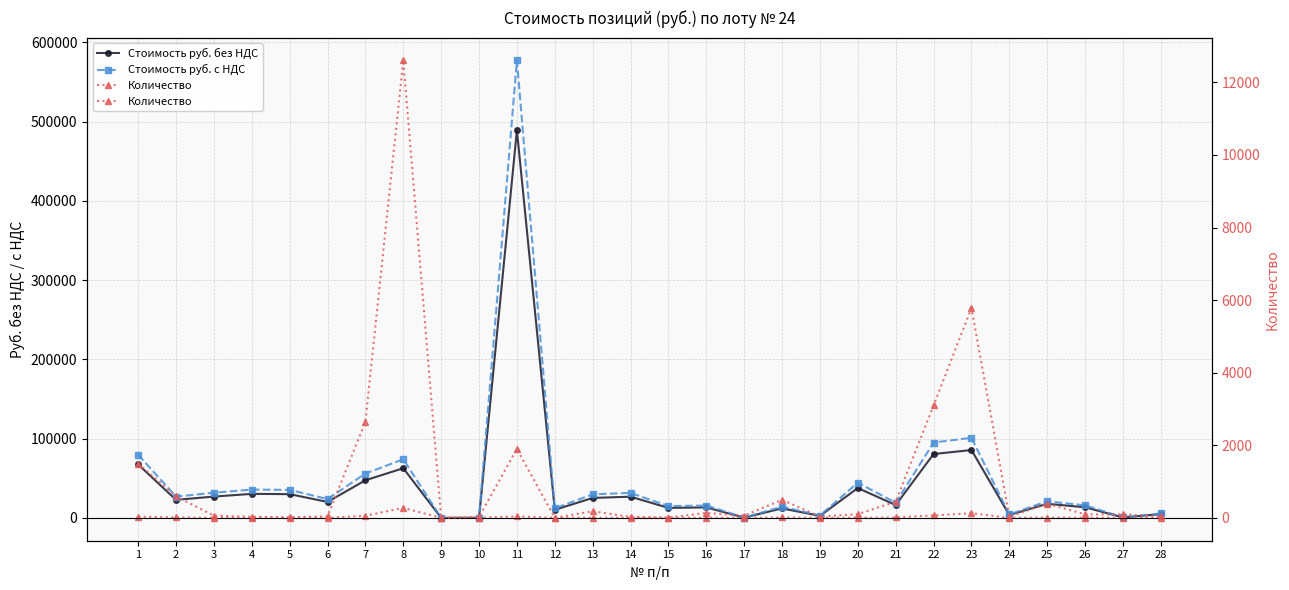

True or false: Стоимость руб. без НДС has more than 0 points higher than both neighbors.

True